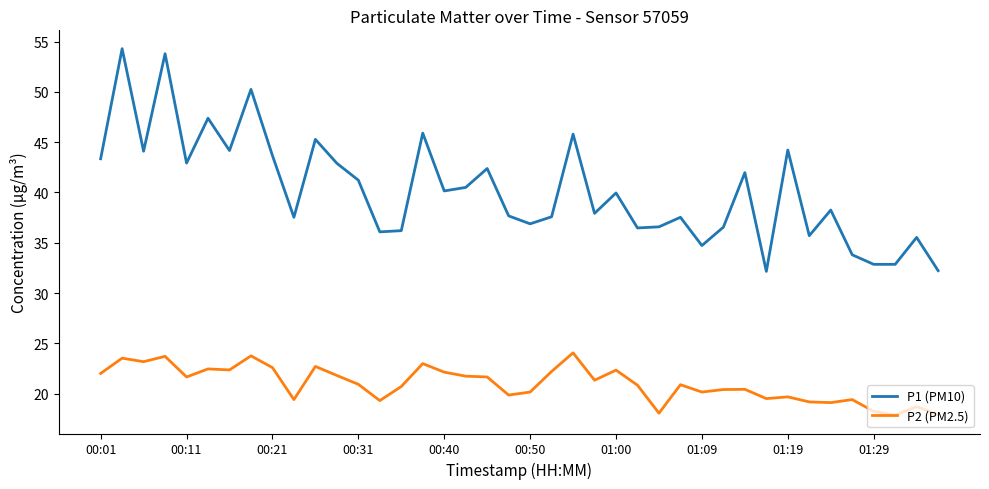

True or false: P2 (PM2.5) has more than 2 interior local peaks.

True